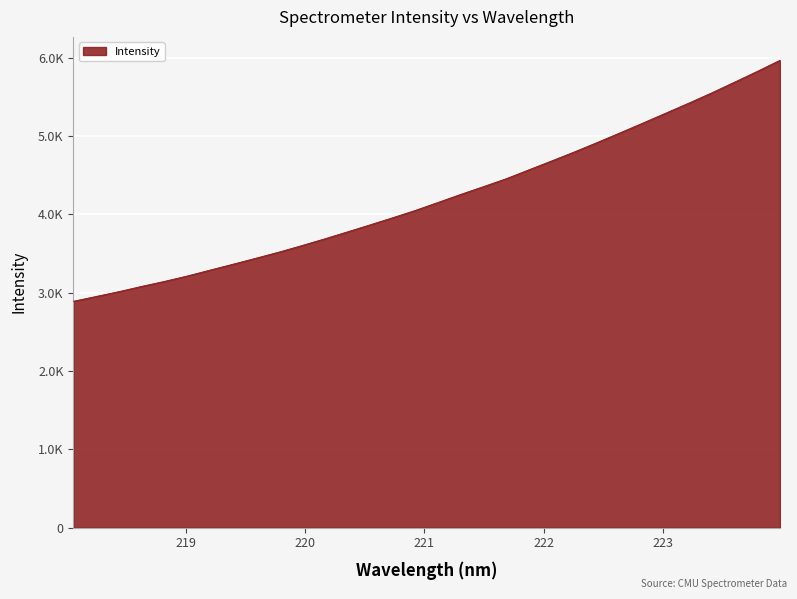

Which category has the highest value across all series?

223.9802